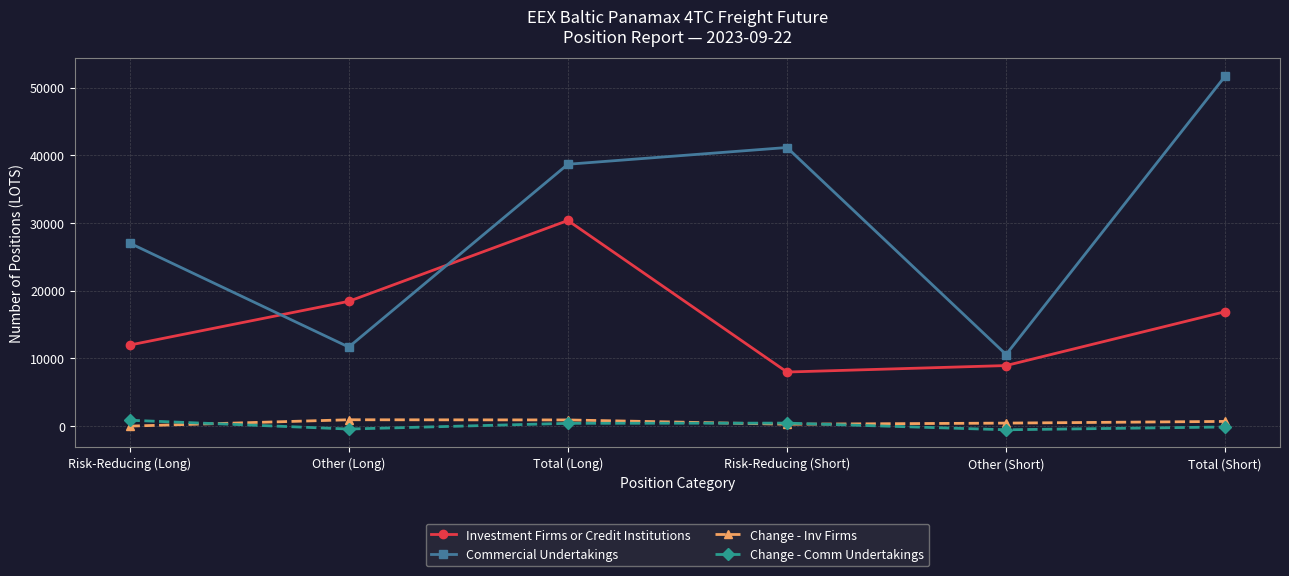

How many categories are shown in the chart?

6